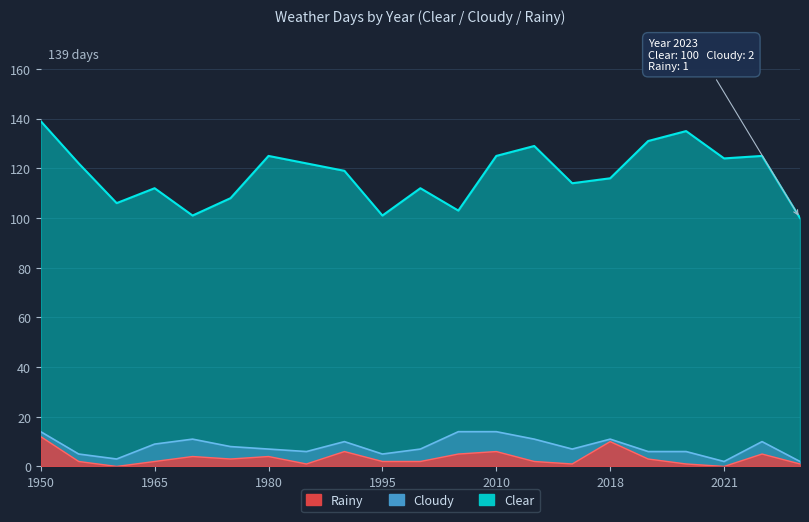

At which label does Cloudy first exceed 7?

1950